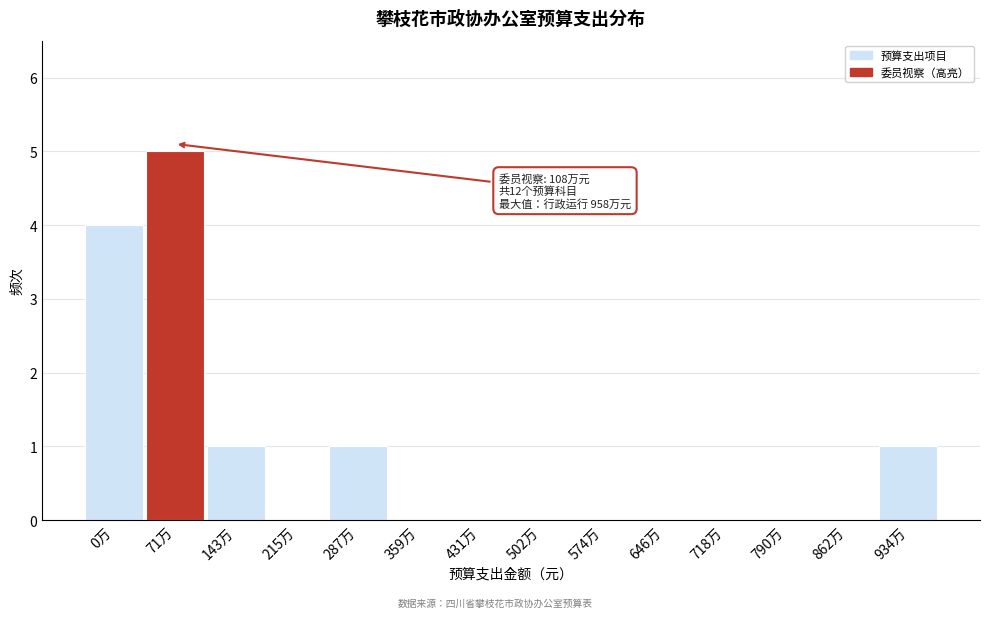

Reading left to right, what are all the values shown in this chart?

0万=4	71万=5	143万=1	215万=0	287万=1	359万=0	431万=0	502万=0	574万=0	646万=0	718万=0	790万=0	862万=0	934万=1